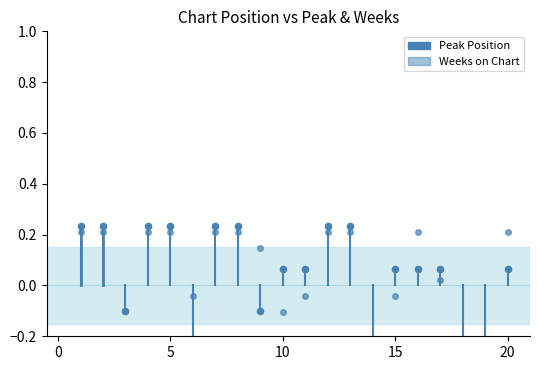

At how many categories does at least one series exceed 0?

15